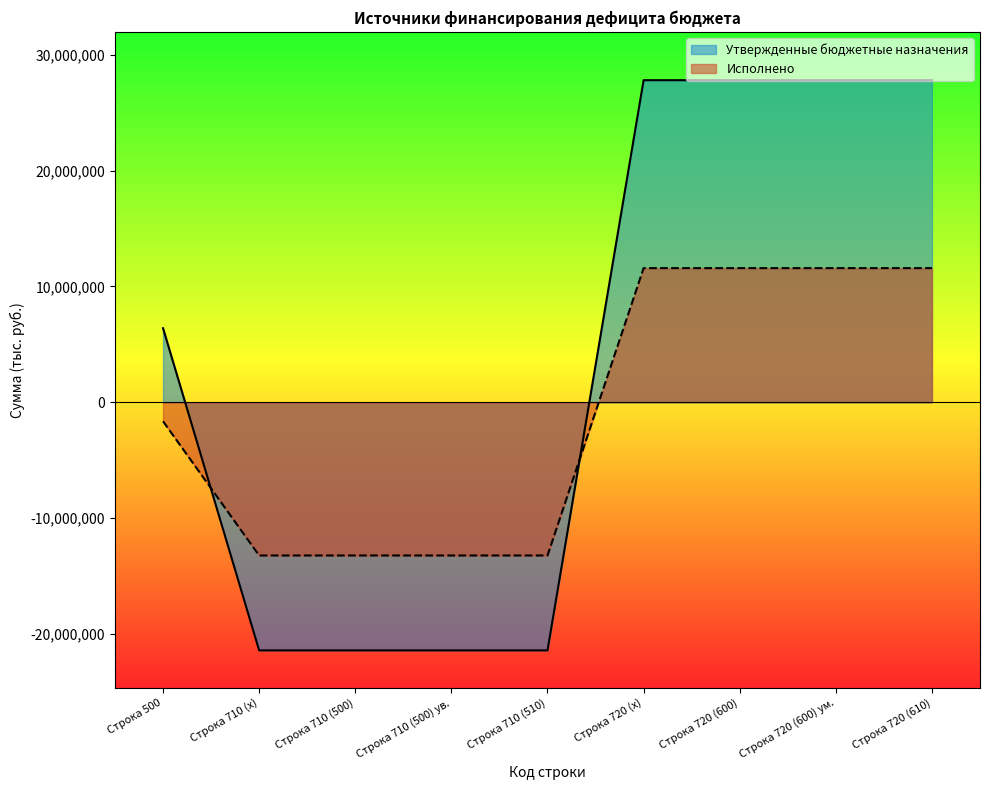

What is the lowest value of the Утвержденные бюджетные назначения series?

-21405600.0